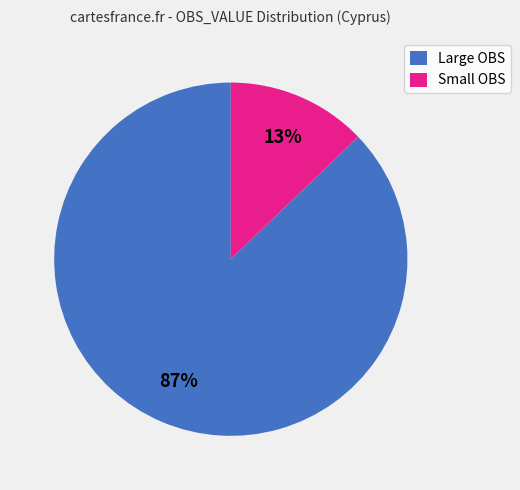

The Small OBS slice represents 13% of the pie. True or false?

True